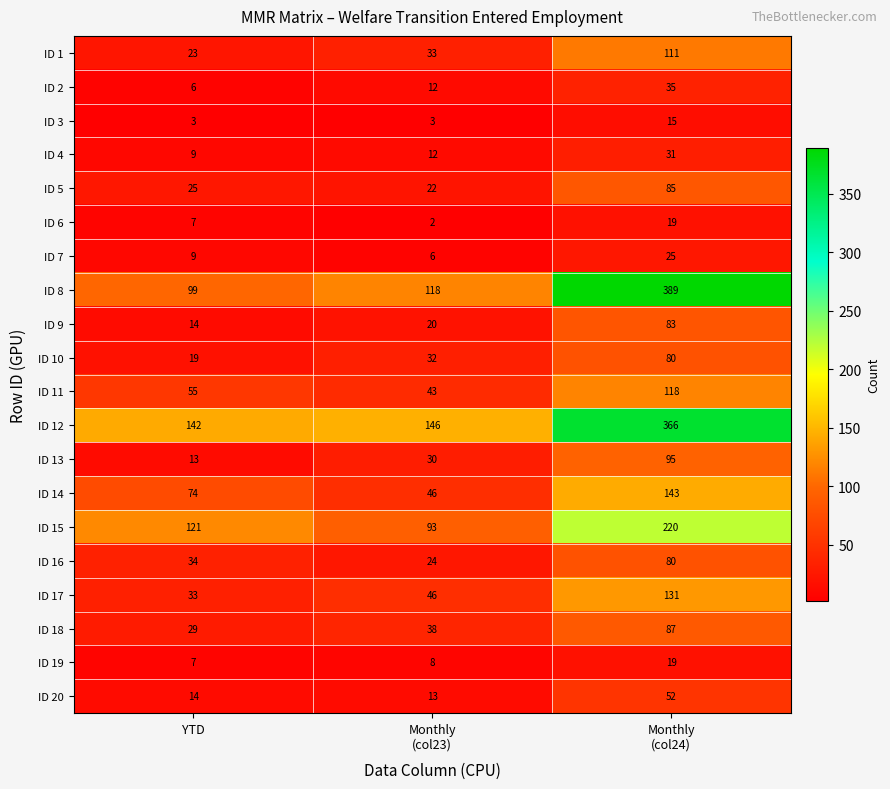

Which series has the widest spread of values?

ID 8